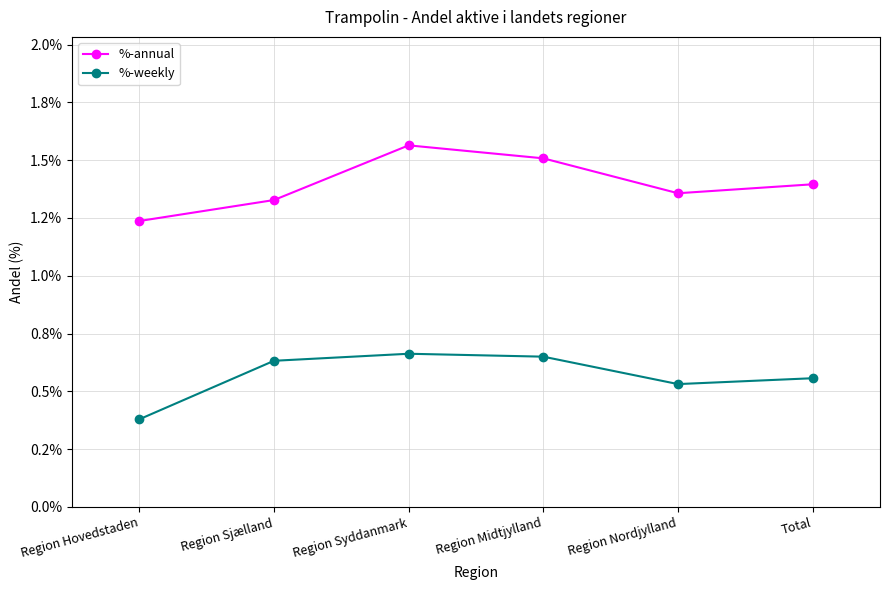

Is it true that %-annual equals 0.0 at Region Midtjylland?

True